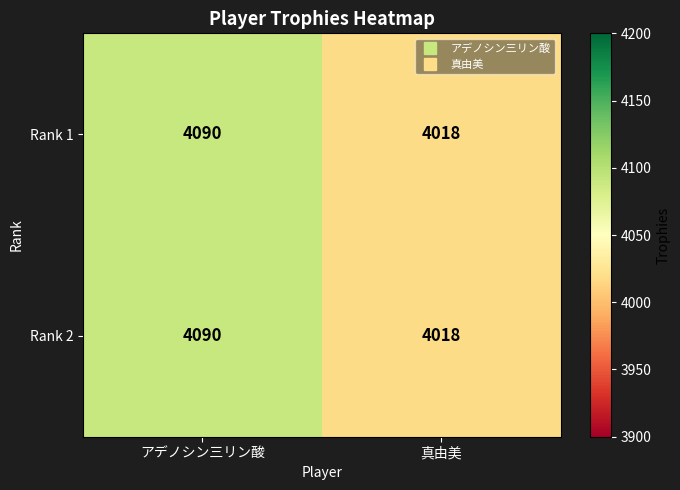

Is it true that Rank 1 equals 1430 at 真由美?

False